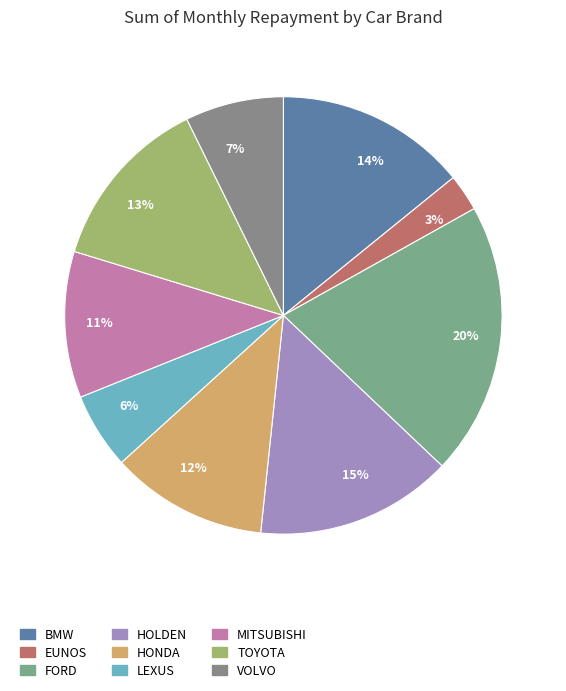

Is the sum of MITSUBISHI and BMW greater than half?

No